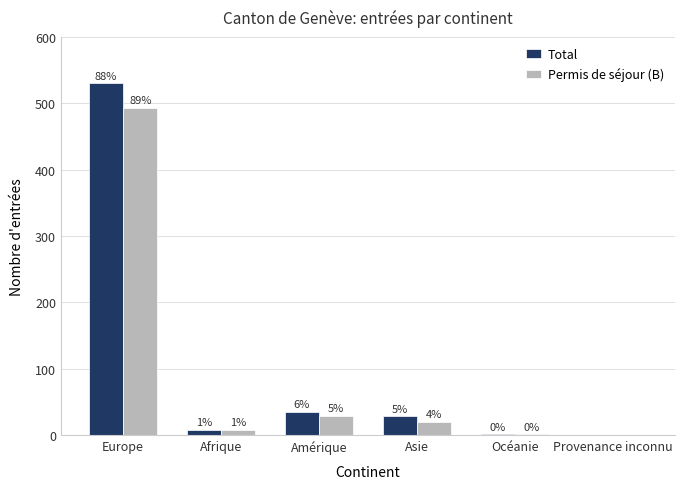

Reading left to right, extract all data points from this chart.

Total: Europe=530	Afrique=8	Amérique=35	Asie=28	Océanie=1	Provenance inconnu=0
Permis de séjour (B): Europe=493	Afrique=8	Amérique=29	Asie=20	Océanie=1	Provenance inconnu=0